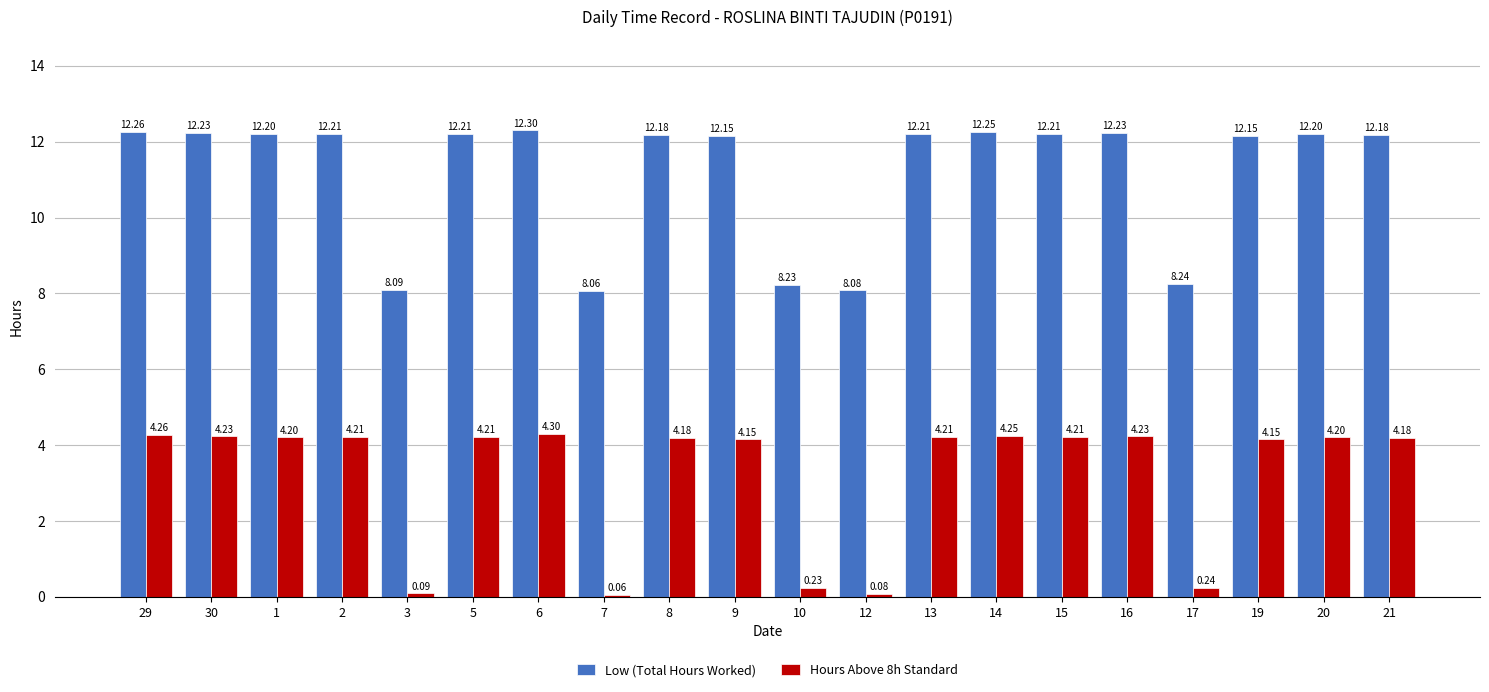

Which series has the largest total across all categories?

Low (Total Hours Worked)